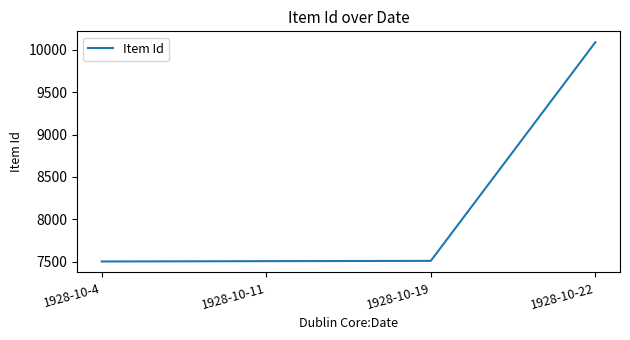

Is it true that the value at 1928-10-22 is 17773?

False